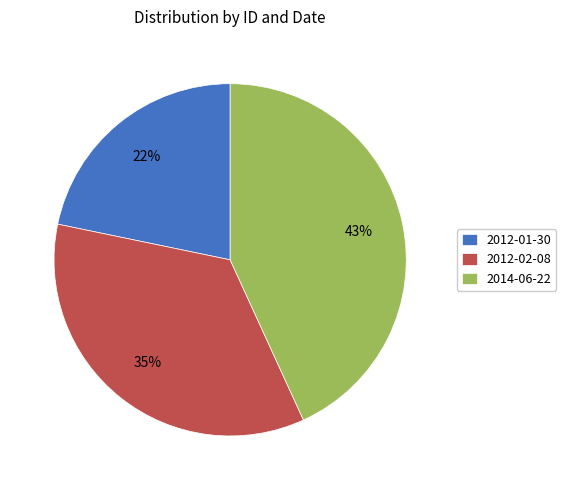

Is there a majority slice in this chart?

No